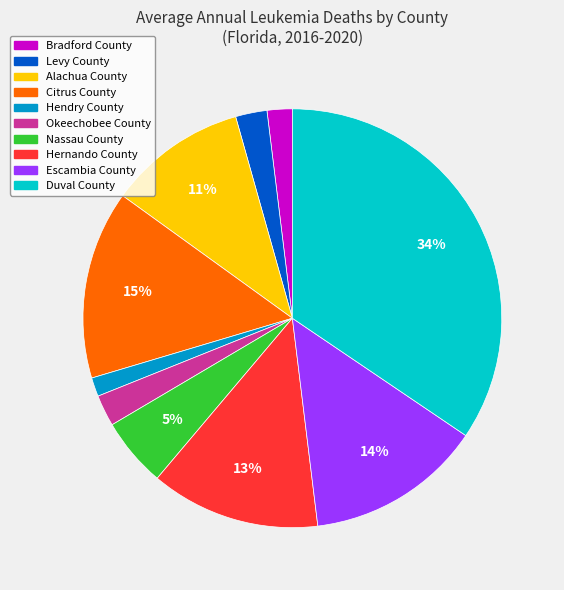

Count the number of slices in the pie.

10